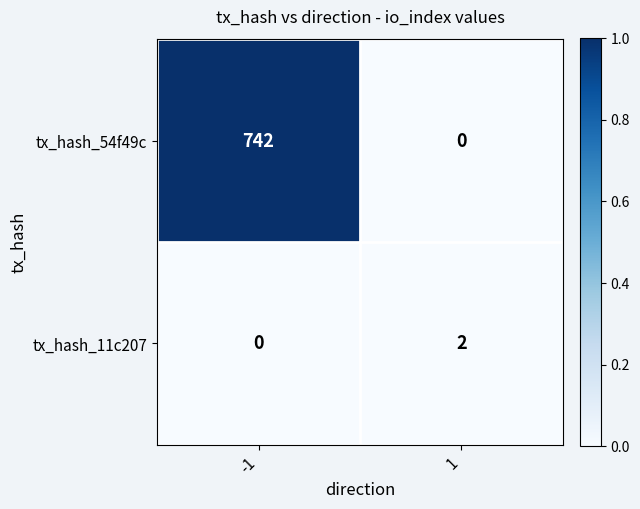

Reading right to left, extract all data points from this chart.

tx_hash_54f49c: 1=0	-1=742
tx_hash_11c207: 1=2	-1=0